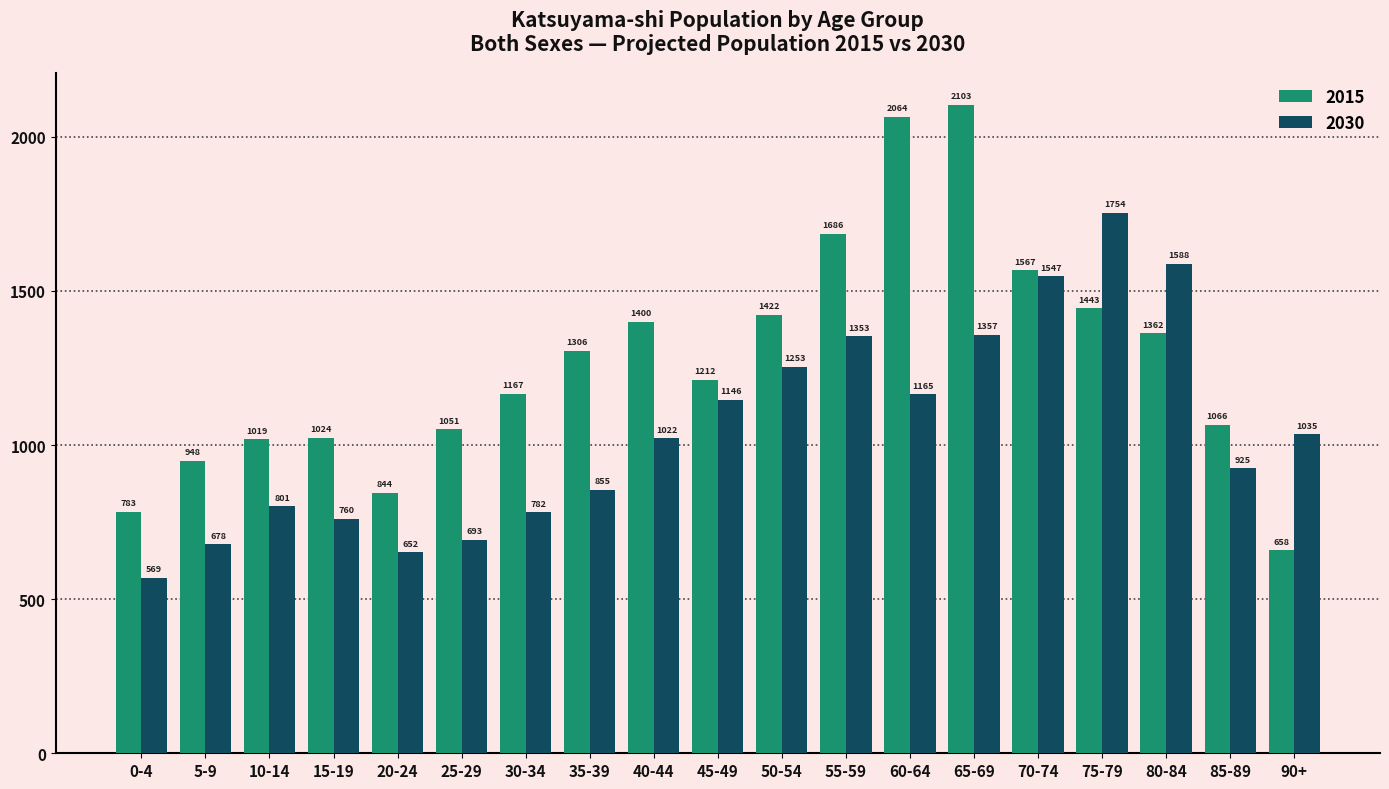

How many values in the 2030 series are below 1022?

9